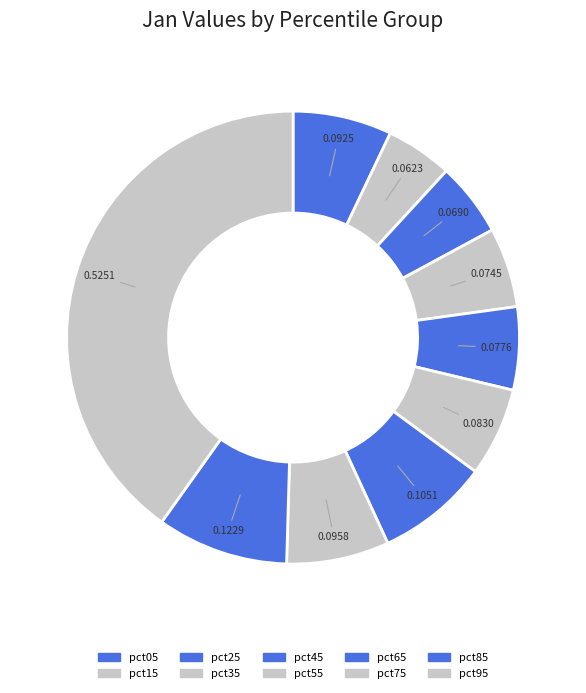

To the nearest percent, what is the average slice percentage?

10%